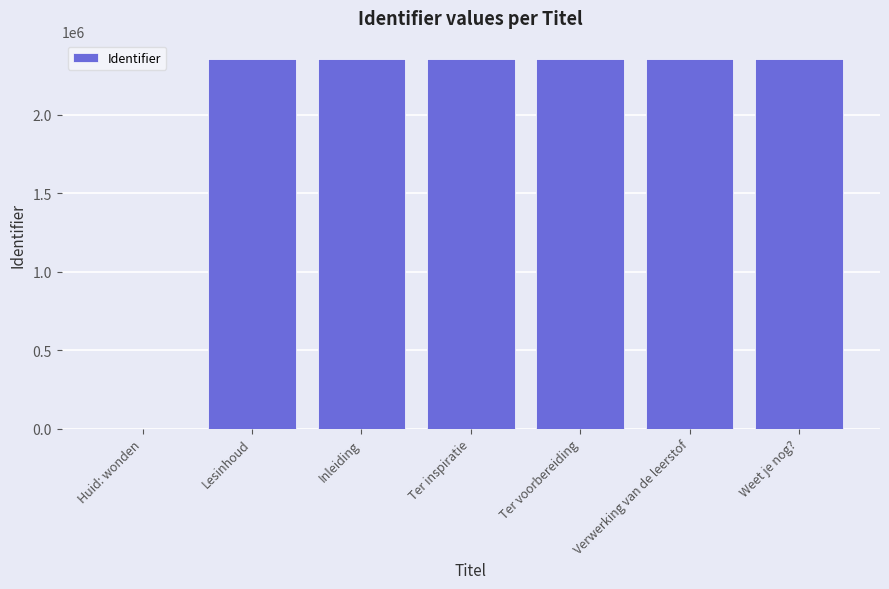

The chart shows a value of 2352659 at Ter inspiratie. True or false?

True